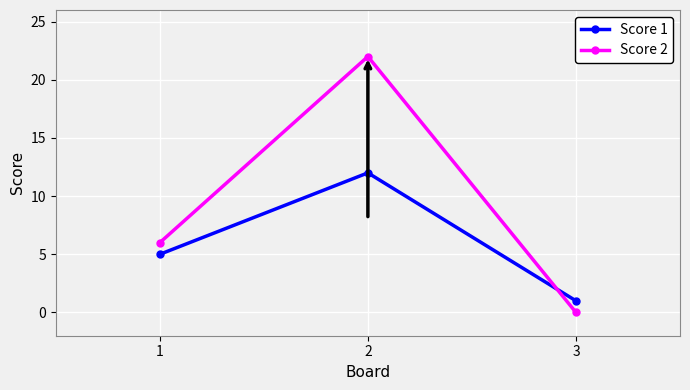

Which series has the largest total across all categories?

Score 2